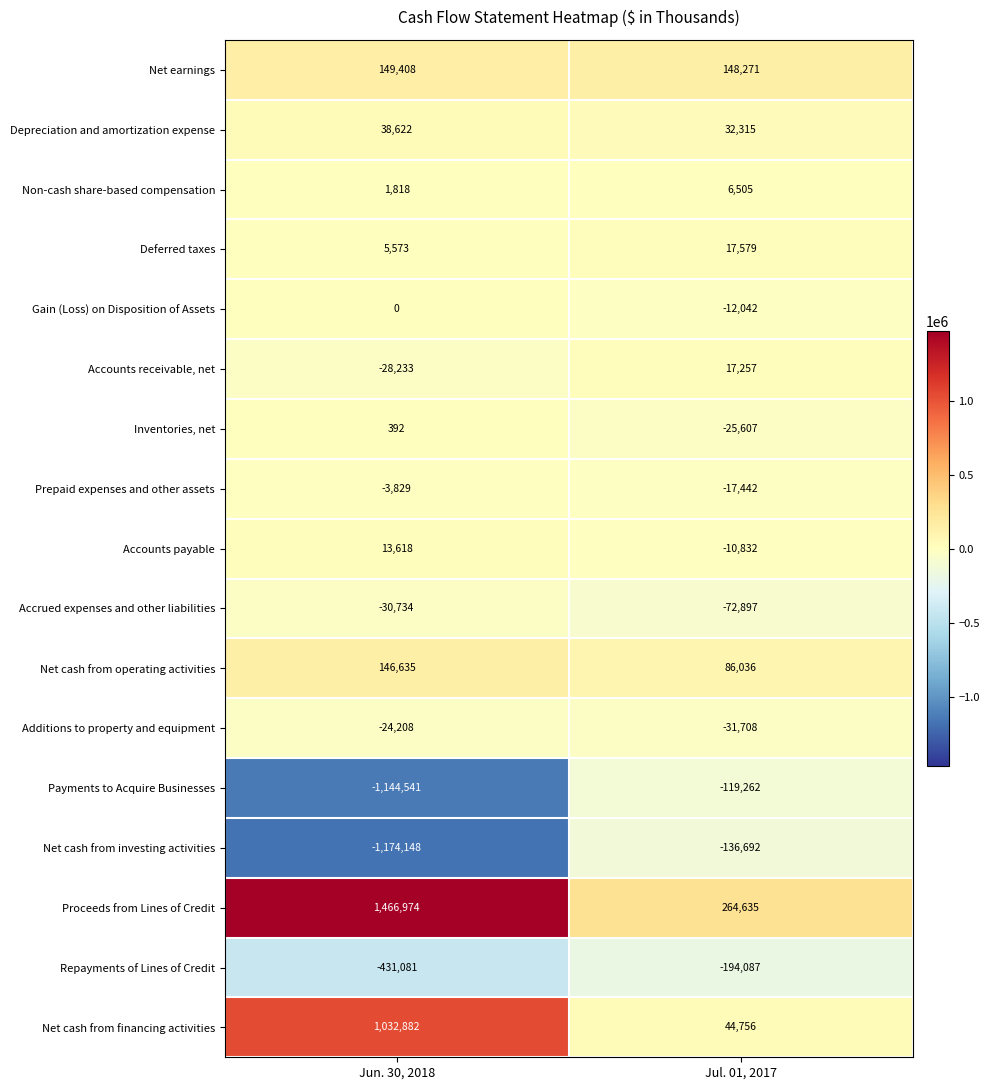

How many series are shown in this chart?

17